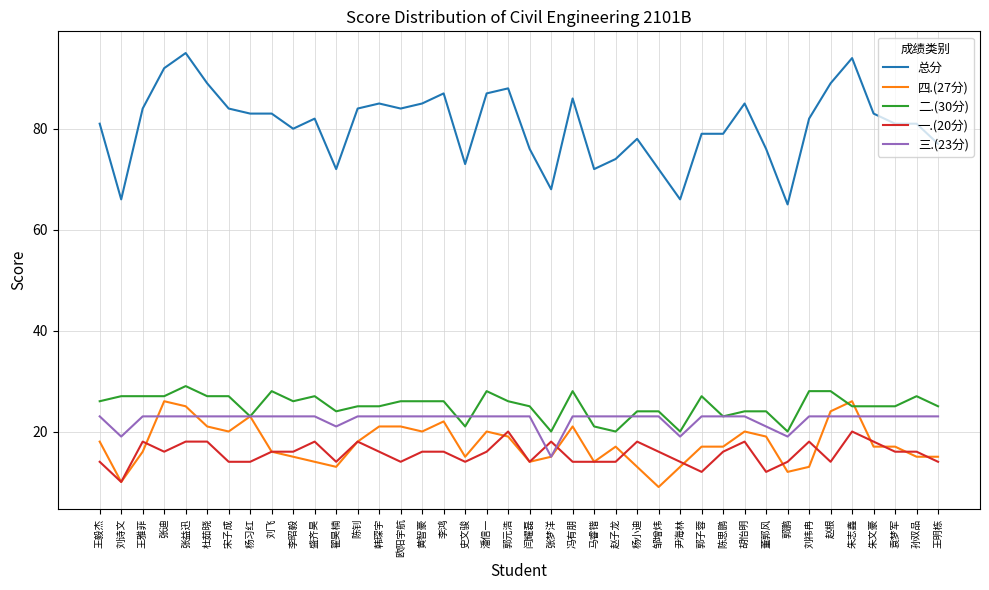

Which series has the largest range (max minus min)?

总分